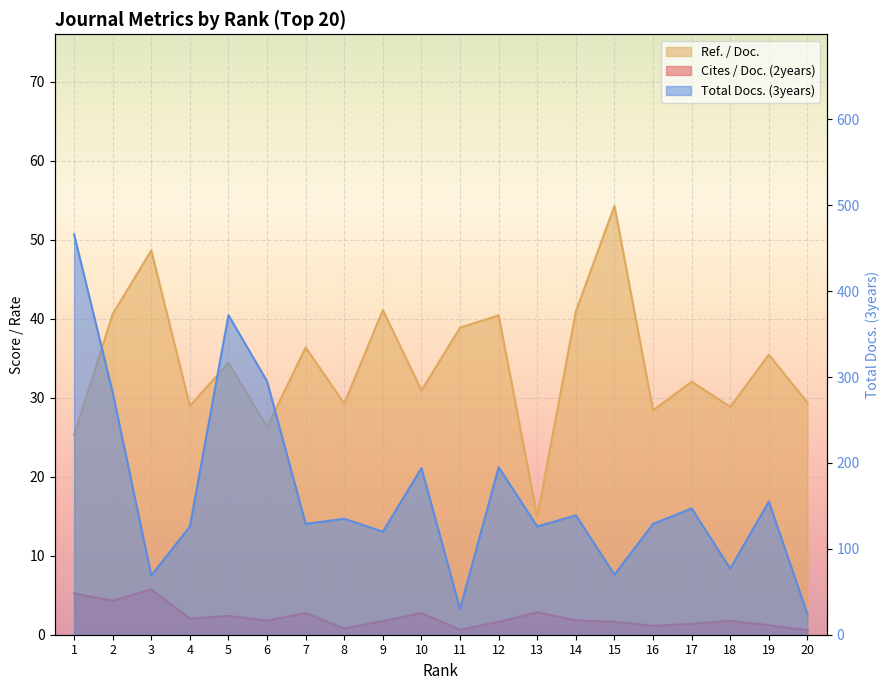

Reading left to right, list all the values displayed in this chart.

Cites / Doc. (2years): 1=5.2	2=4.3	3=5.7	4=2.0	5=2.4	6=1.8	7=2.7	8=0.8	9=1.7	10=2.8	11=0.6	12=1.6	13=2.9	14=1.8	15=1.6	16=1.1	17=1.4	18=1.8	19=1.2	20=0.6
Ref. / Doc.: 1=25.2	2=40.6	3=48.6	4=29.0	5=34.4	6=26.3	7=36.4	8=29.3	9=41.1	10=30.9	11=38.9	12=40.4	13=14.9	14=40.9	15=54.3	16=28.4	17=32.0	18=28.8	19=35.4	20=29.4
Total Docs. (3years): 1=466.0	2=282.0	3=69.0	4=126.0	5=372.0	6=295.0	7=129.0	8=135.0	9=120.0	10=194.0	11=30.0	12=195.0	13=126.0	14=139.0	15=70.0	16=129.0	17=147.0	18=77.0	19=155.0	20=24.0